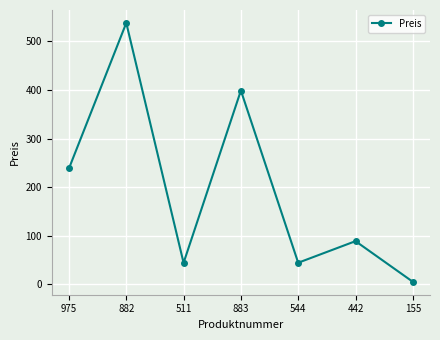

What is the label of the 2nd point from the right?

442